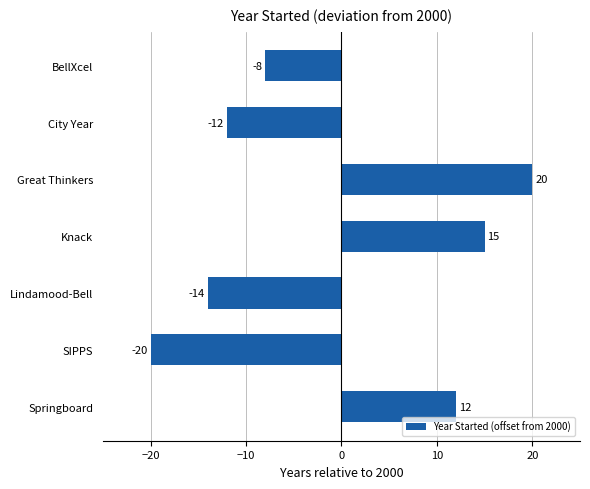

At which label is the value closest to 0?

BellXcel